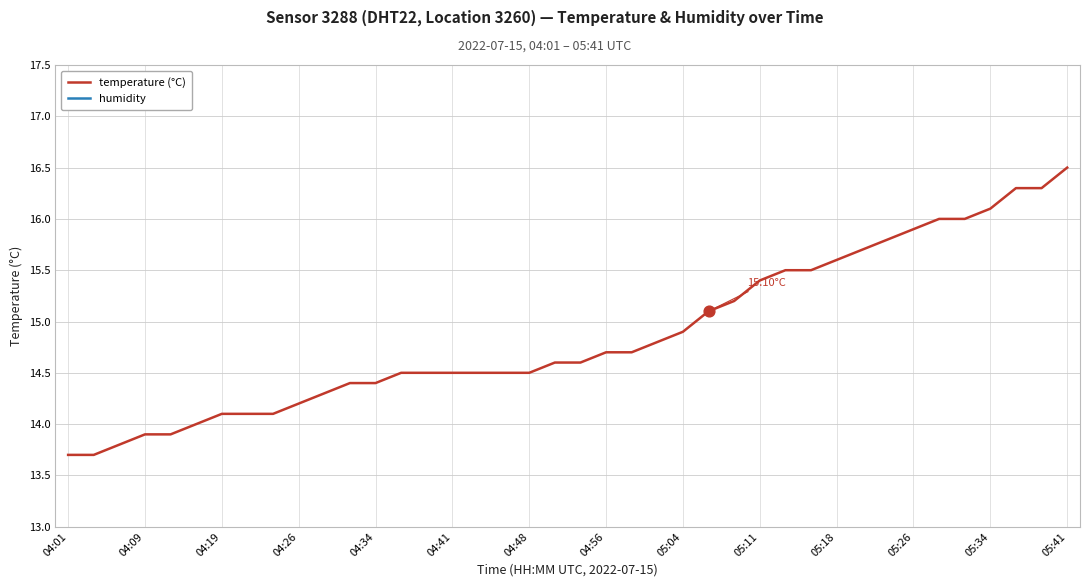

What are all the series names shown in the legend?

temperature (°C), humidity